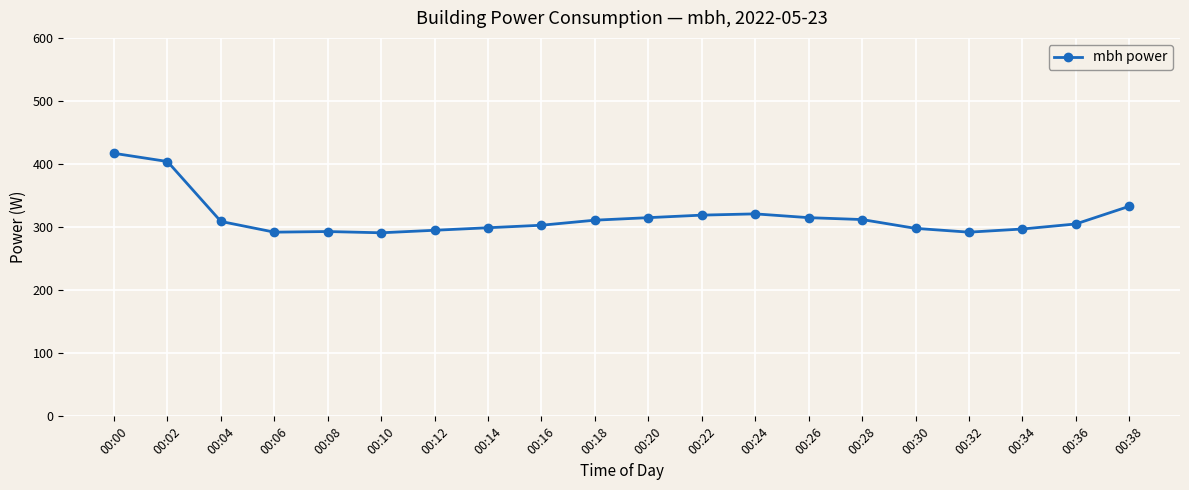

True or false: the data shows 135 at 00:06.

False